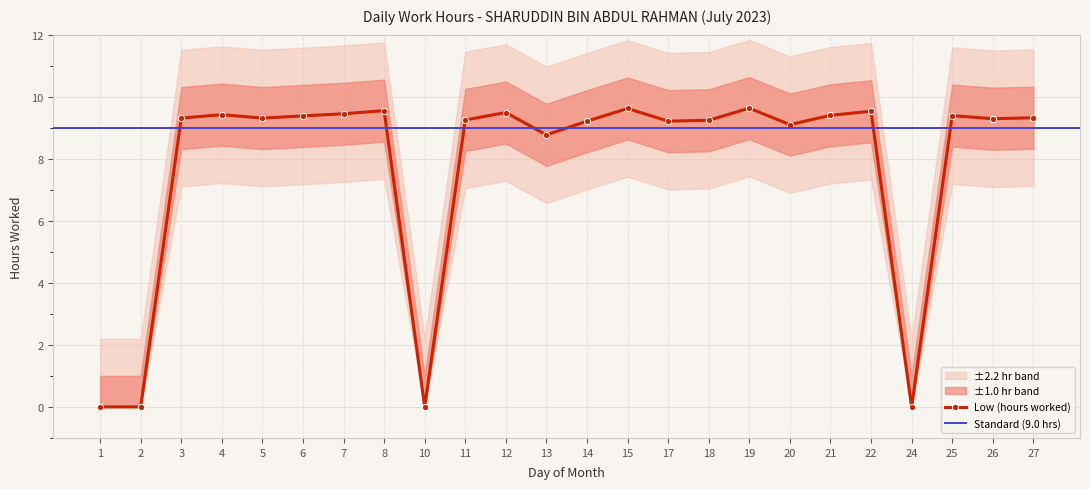

The chart shows a value of 9.3 at 26. True or false?

True